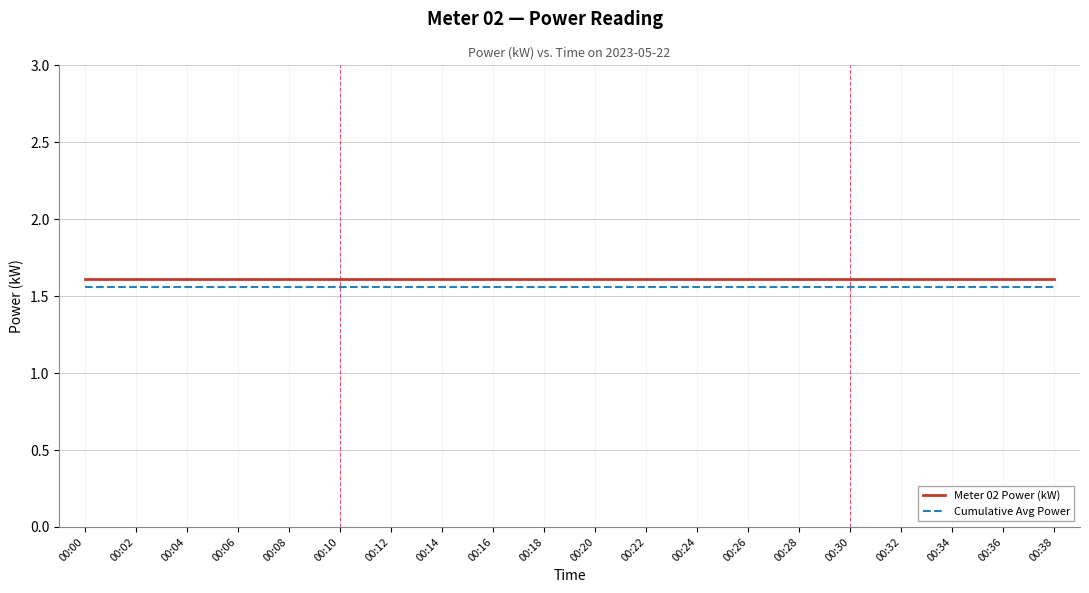

True or false: Meter 02 Power (kW) and Cumulative Avg Power cross at least once.

False